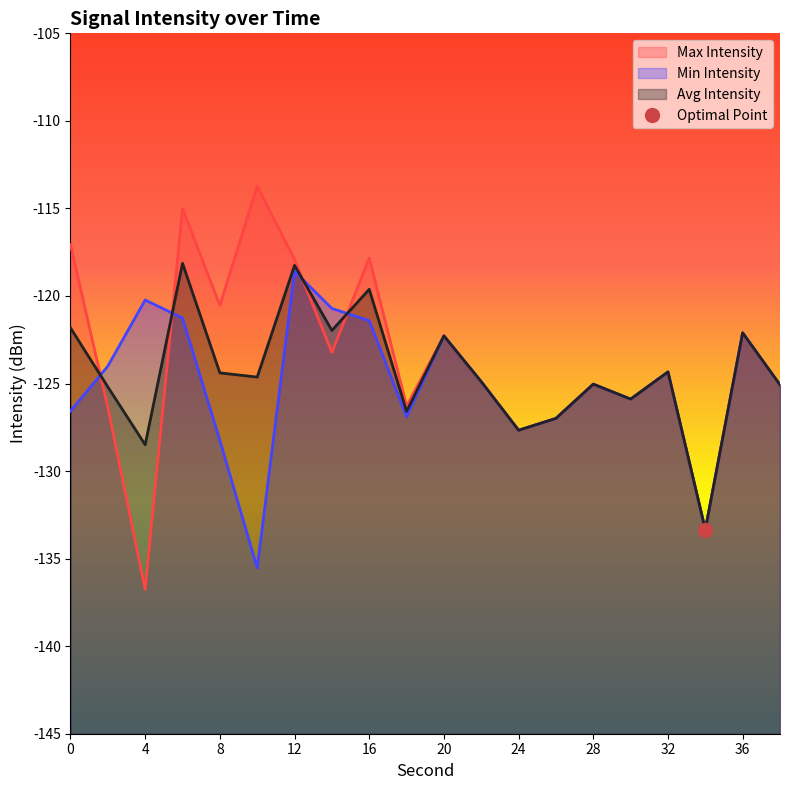

Reading left to right, extract all data points from this chart.

Max Intensity: -117.1	-126.4	-136.8	-115.0	-120.5	-113.7	-117.9	-123.2	-117.8	-126.3	-122.3	-124.9	-127.7	-127.0	-125.0	-125.9	-124.3	-133.4	-122.1	-125.1
Min Intensity: -126.6	-124.0	-120.2	-121.3	-128.2	-135.5	-118.6	-120.7	-121.4	-126.9	-122.3	-124.9	-127.7	-127.0	-125.0	-125.9	-124.3	-133.4	-122.1	-125.1
Avg Intensity: -121.8	-125.2	-128.5	-118.1	-124.4	-124.6	-118.3	-122.0	-119.6	-126.6	-122.3	-124.9	-127.7	-127.0	-125.0	-125.9	-124.3	-133.4	-122.1	-125.1